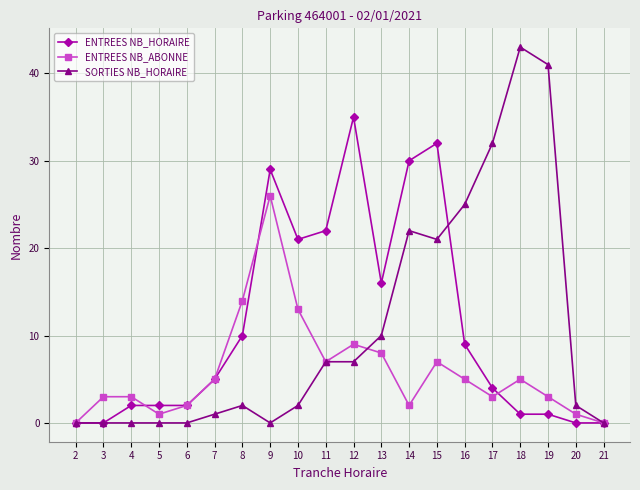

What is the maximum value for ENTREES NB_HORAIRE?

35